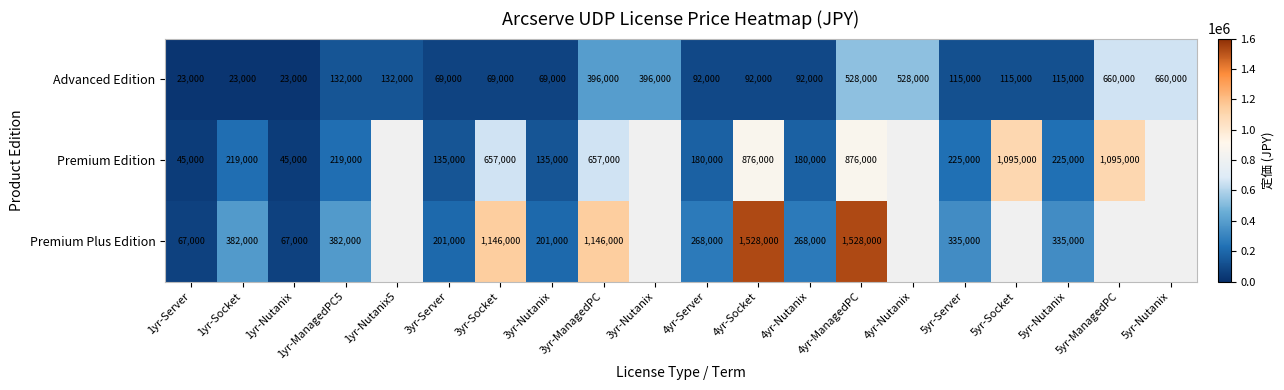

What is the difference between the Advanced Edition values at 3yr-Server and 1yr-Server?

46000